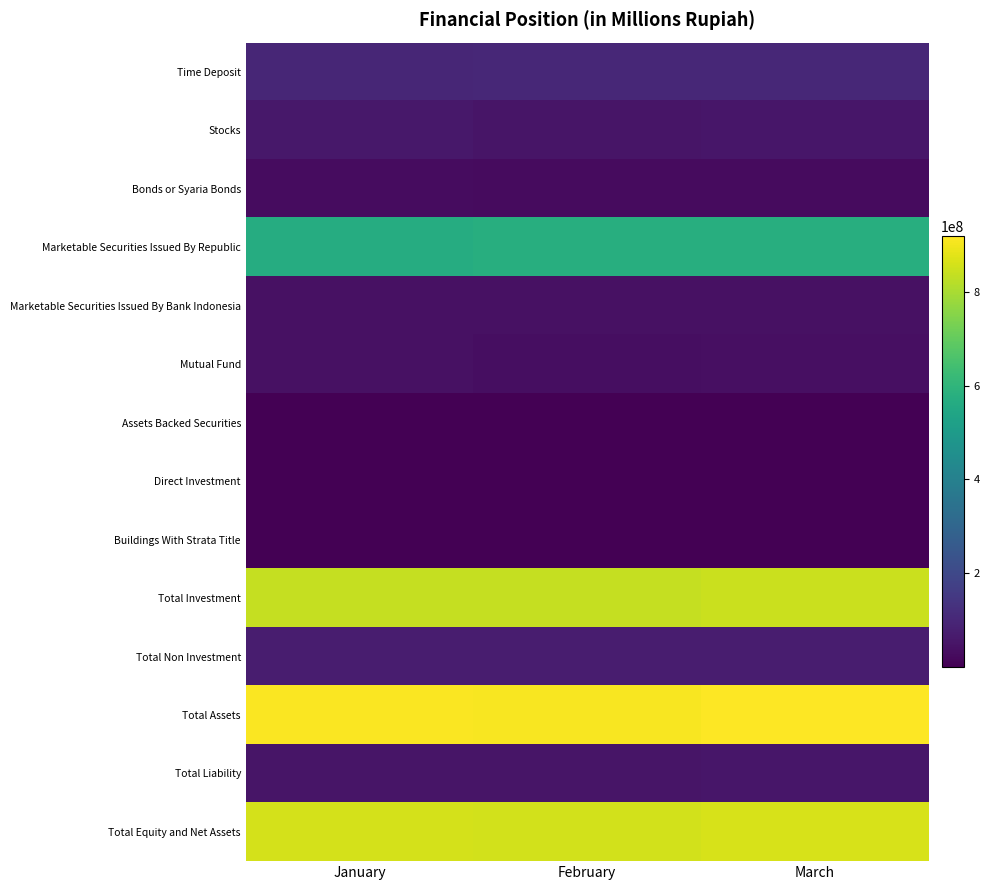

Rank the series at January from highest to lowest value.

Total Assets, Total Equity and Net Assets, Total Investment, Marketable Securities Issued By Republic, Time Deposit, Total Non Investment, Stocks, Total Liability, Marketable Securities Issued By Bank Indonesia, Mutual Fund, Bonds or Syaria Bonds, Buildings With Strata Title, Direct Investment, Assets Backed Securities